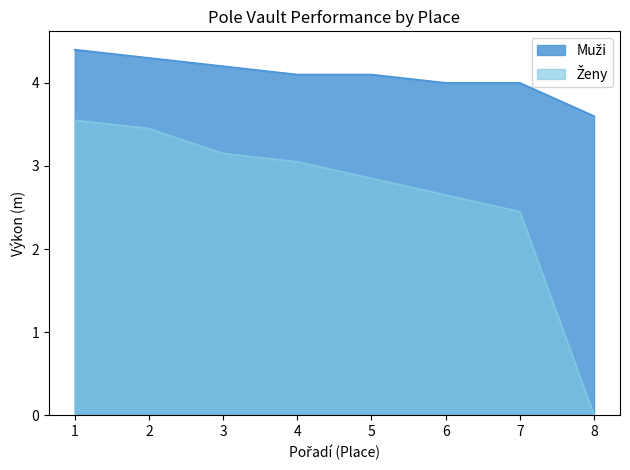

Which series has the largest total across all categories?

Muži